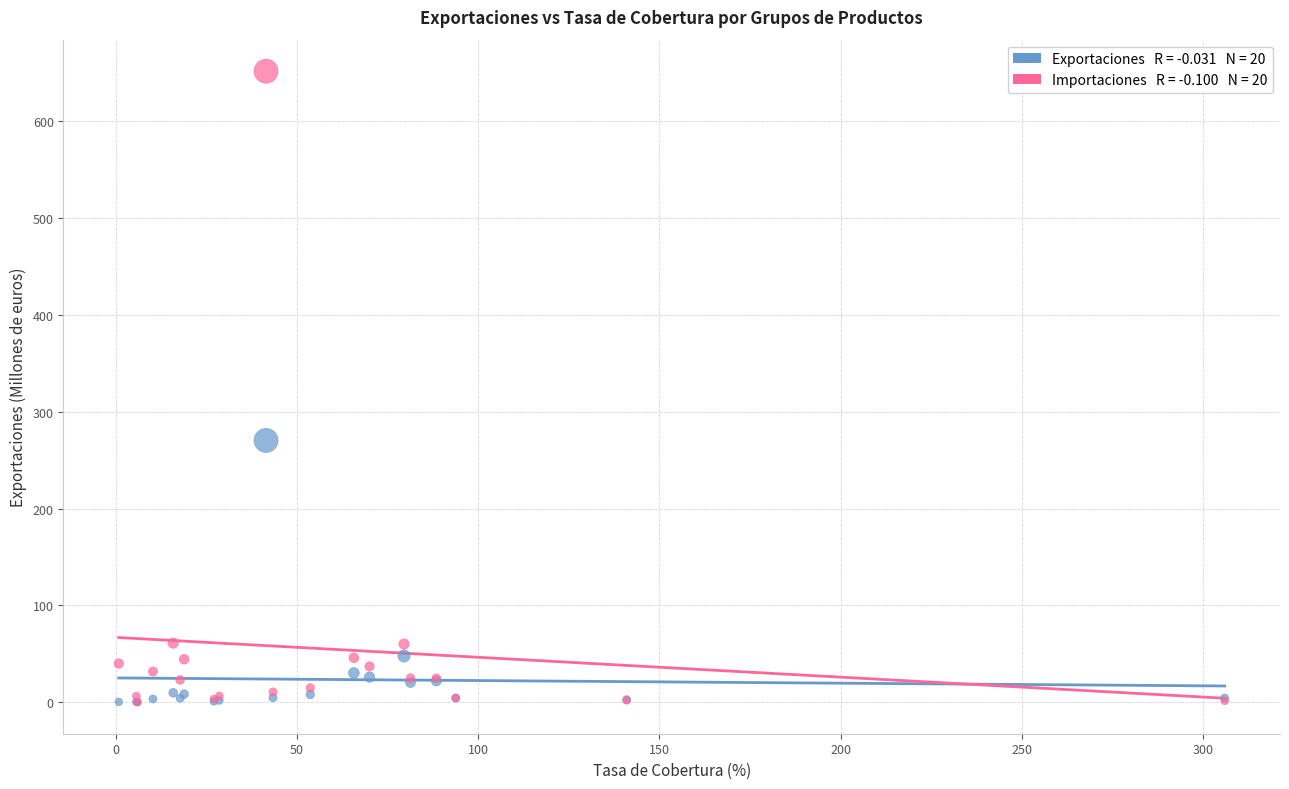

Across all series, what Y value is closest to 325?

270.4